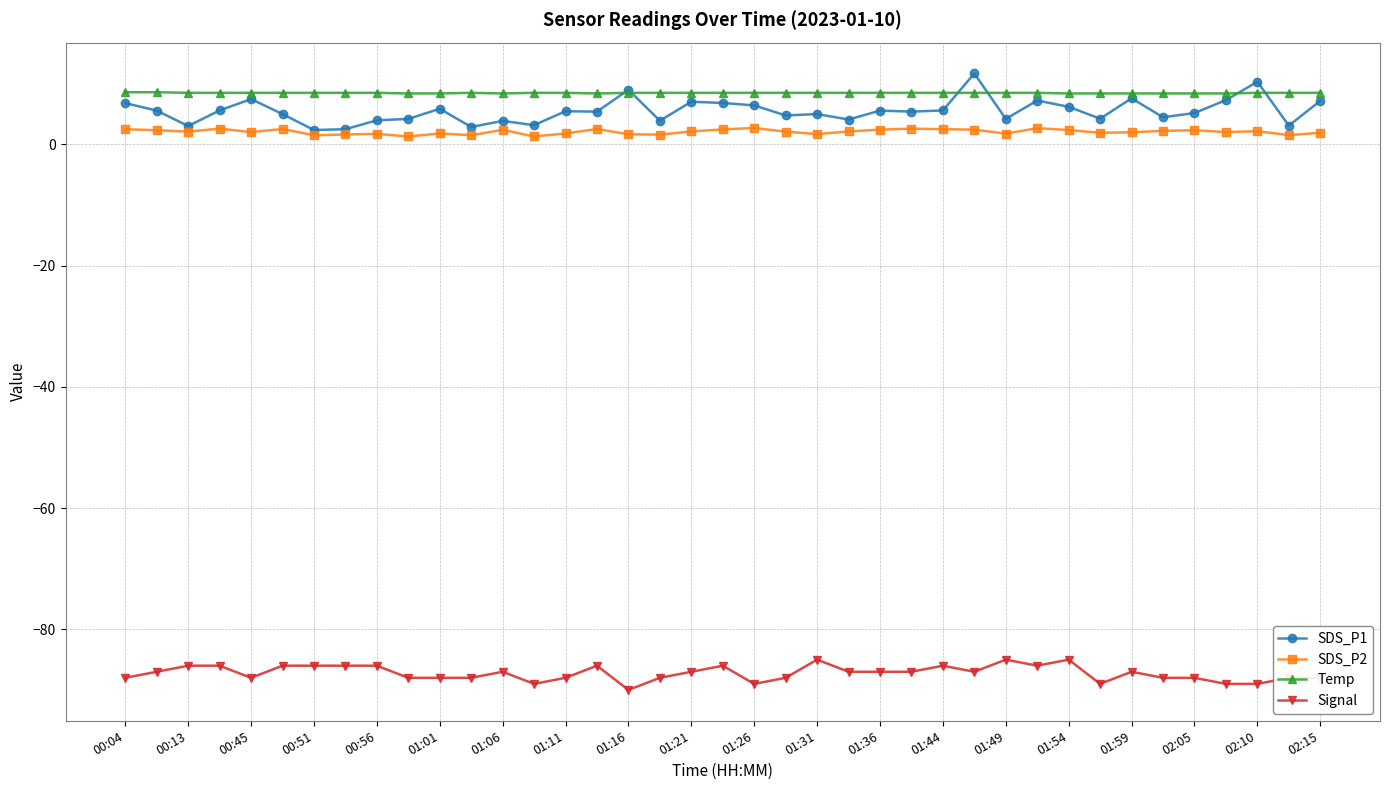

Which series has the widest spread of values?

SDS_P1